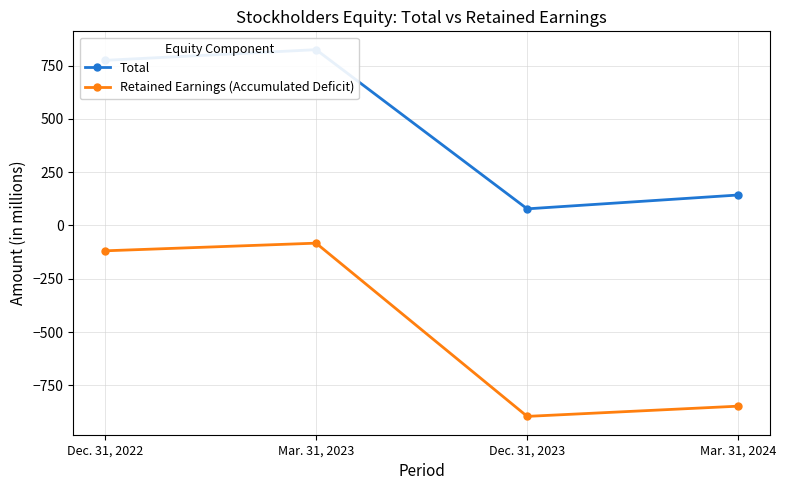

Reading right to left, extract all data points from this chart.

Total: Mar. 31, 2024=143	Dec. 31, 2023=78	Mar. 31, 2023=825	Dec. 31, 2022=775
Retained Earnings (Accumulated Deficit): Mar. 31, 2024=-848	Dec. 31, 2023=-896	Mar. 31, 2023=-83	Dec. 31, 2022=-119